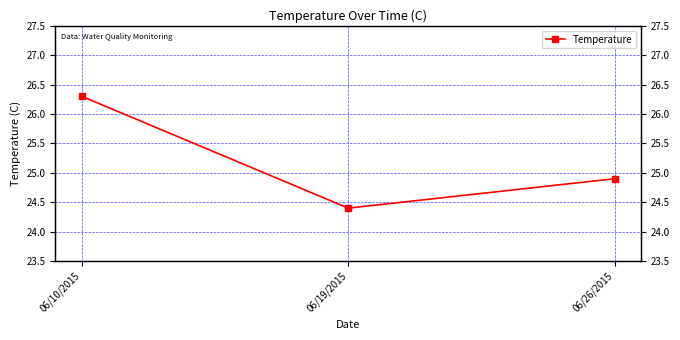

What is the change in value from 06/10/2015 to 06/19/2015?

-1.9